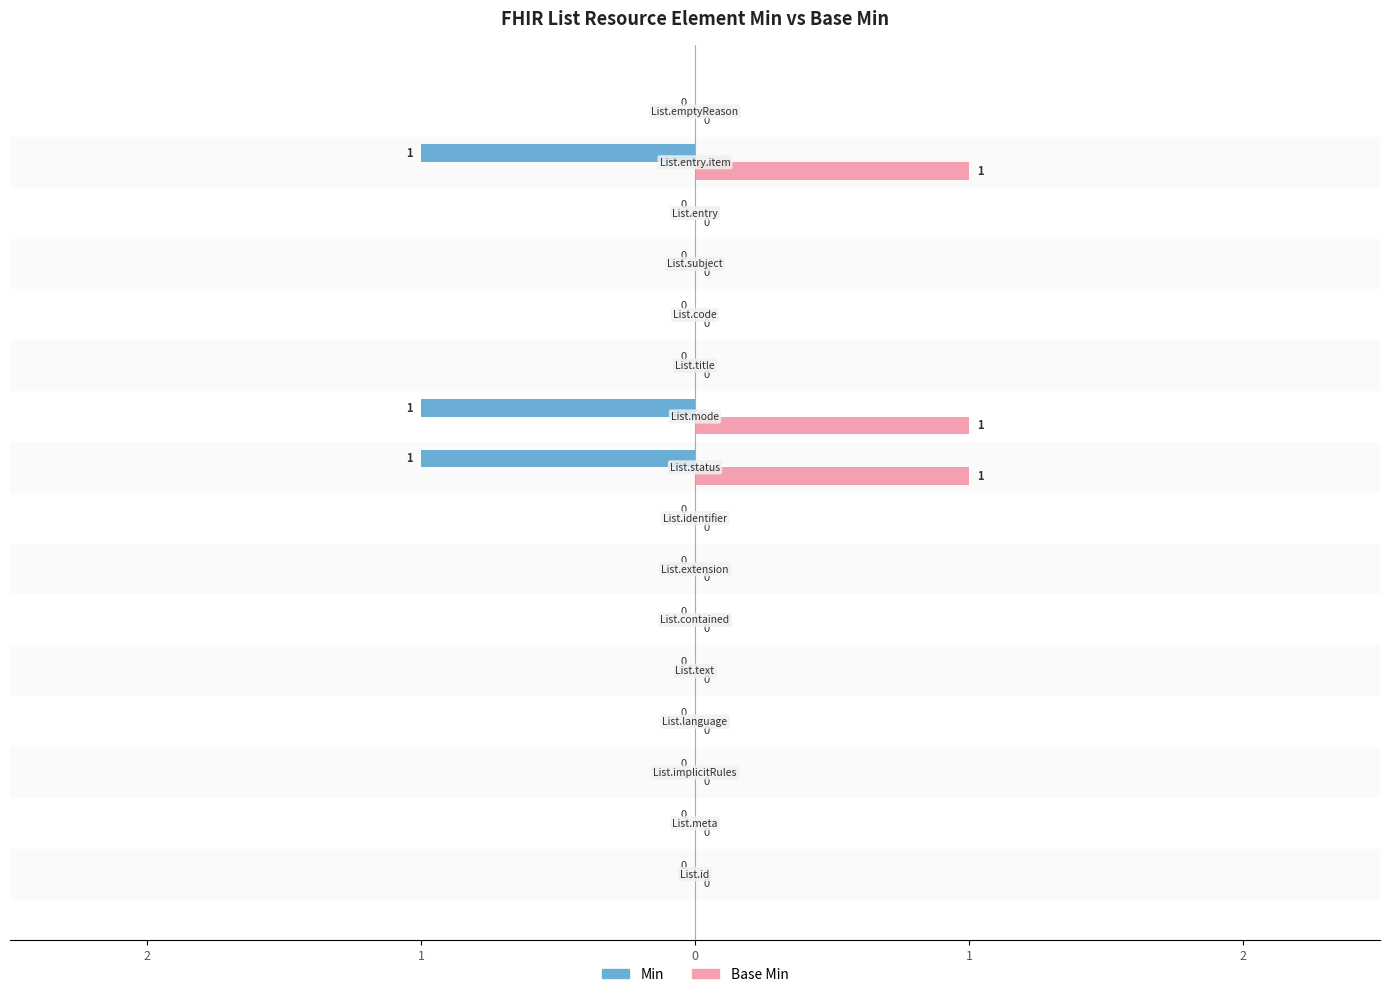

Which series has the widest spread of values?

Min